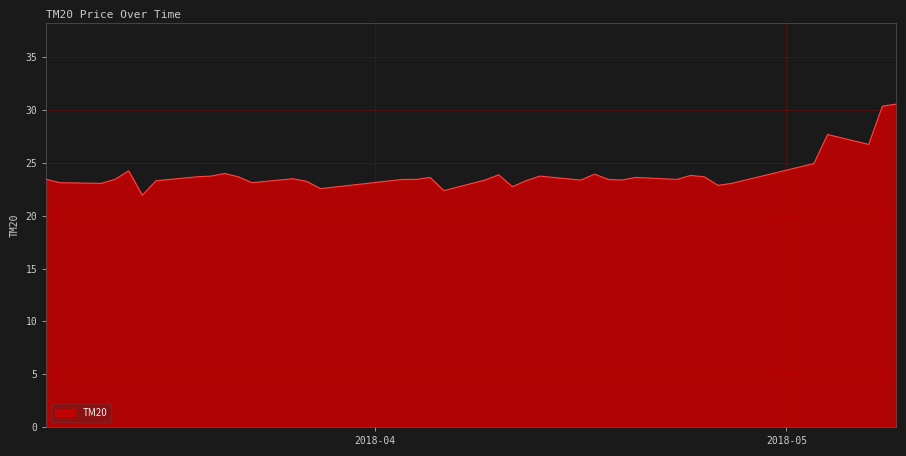

What is the difference between the maximum and minimum values?

8.6